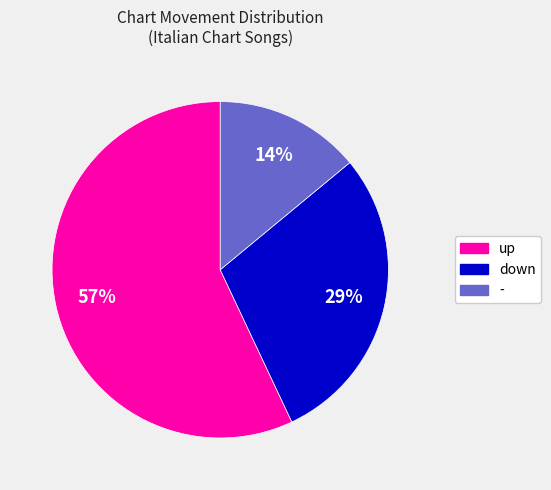

What is the smallest slice in the pie chart?

-